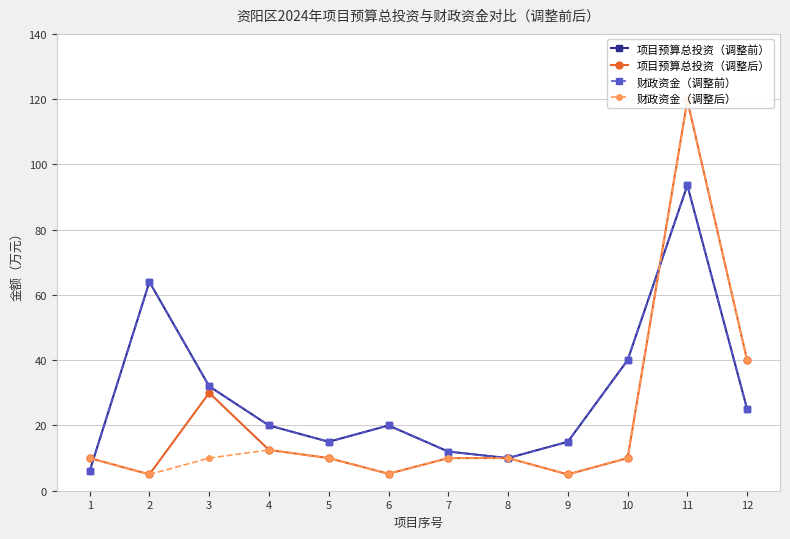

Rank the categories by 项目预算总投资（调整后） value from highest to lowest.

11, 12, 3, 4, 1, 5, 7, 8, 10, 6, 2, 9